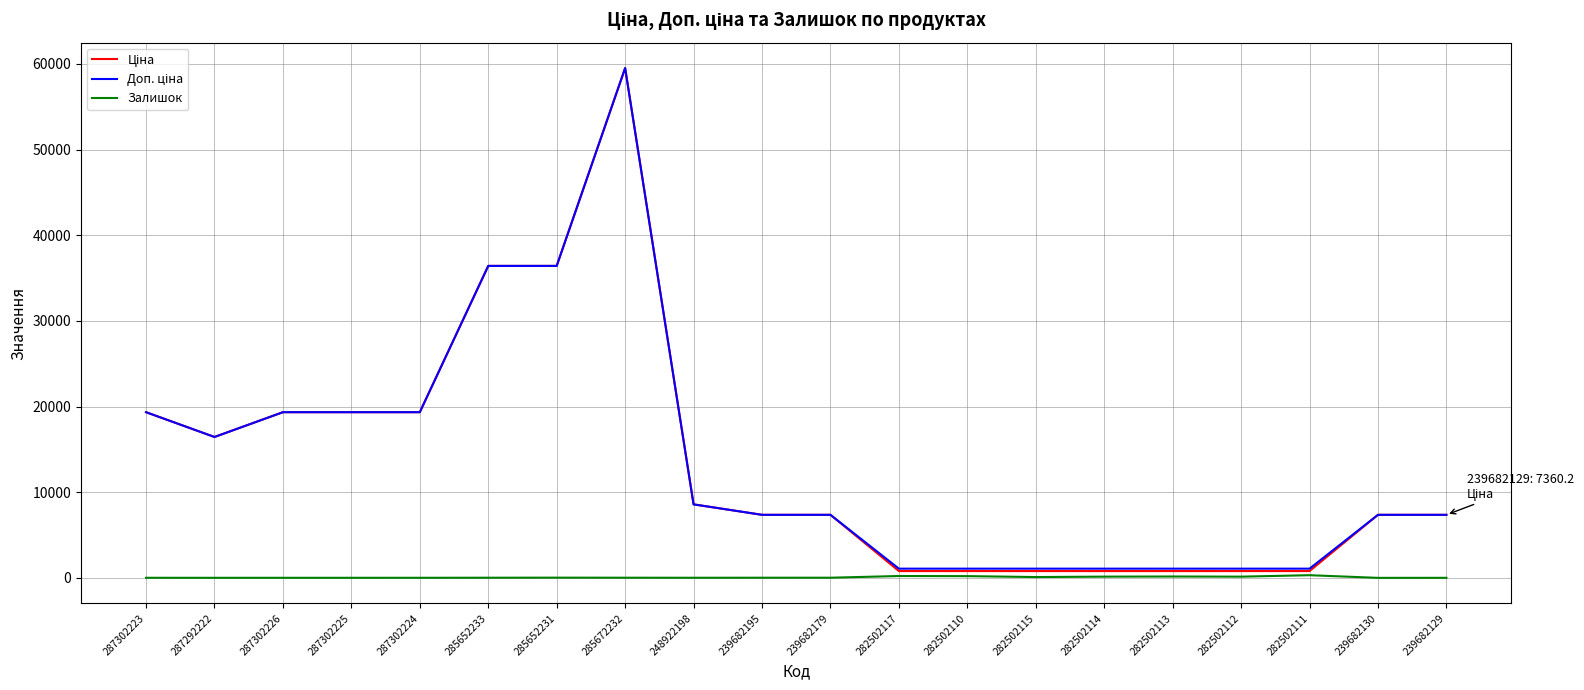

Is it true that Залишок equals 6.0 at 287292222?

True